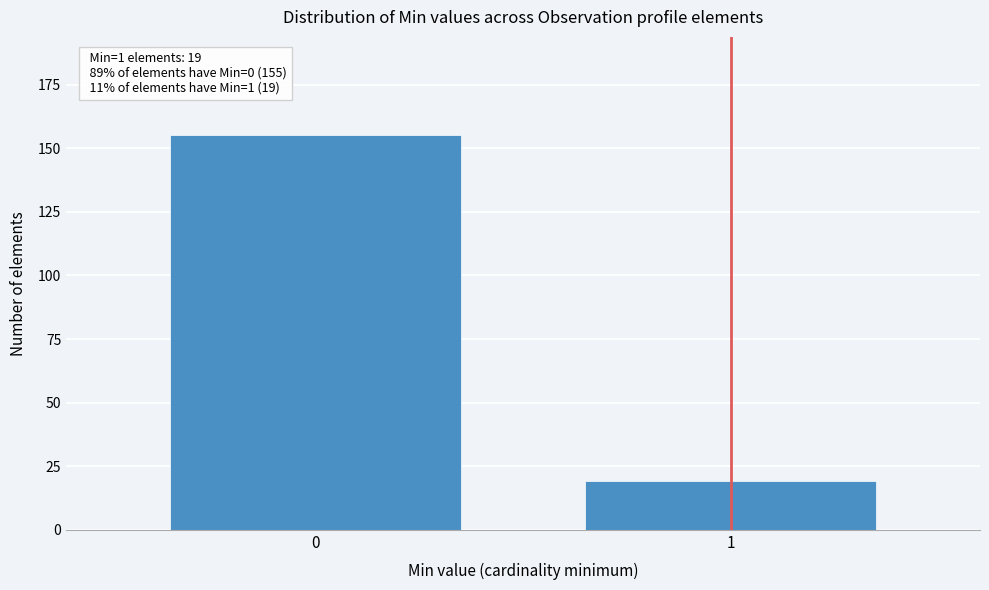

Reading right to left, list all the values displayed in this chart.

19	155